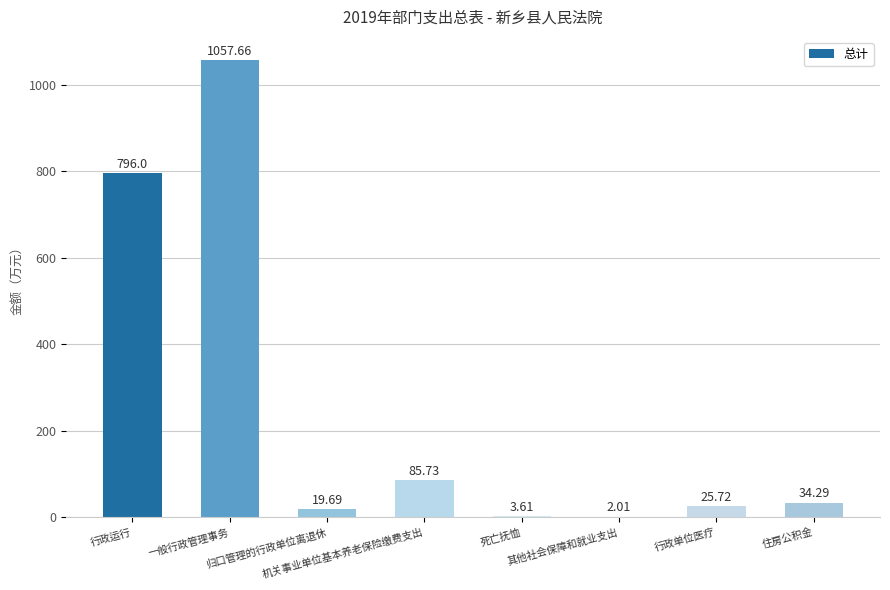

Which has a higher value, 归口管理的行政单位离退休 or 行政运行?

行政运行